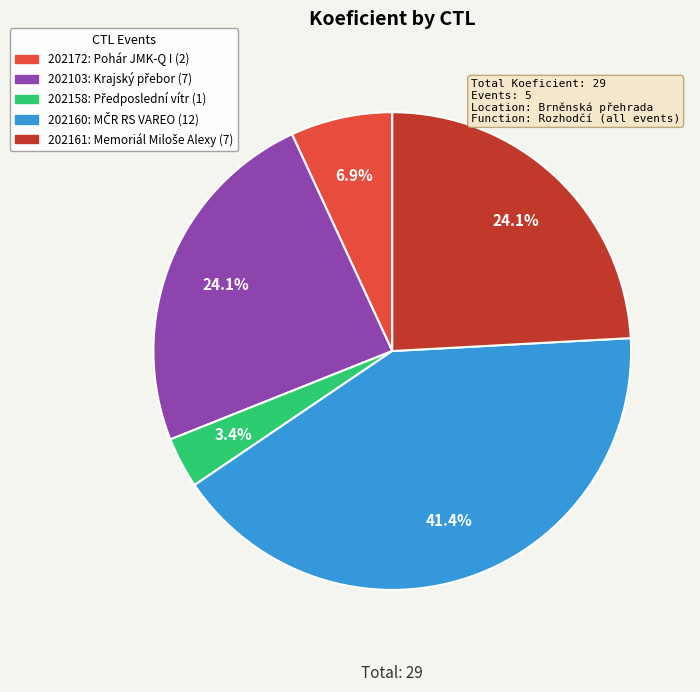

Which category has the smallest portion of the pie?

202158